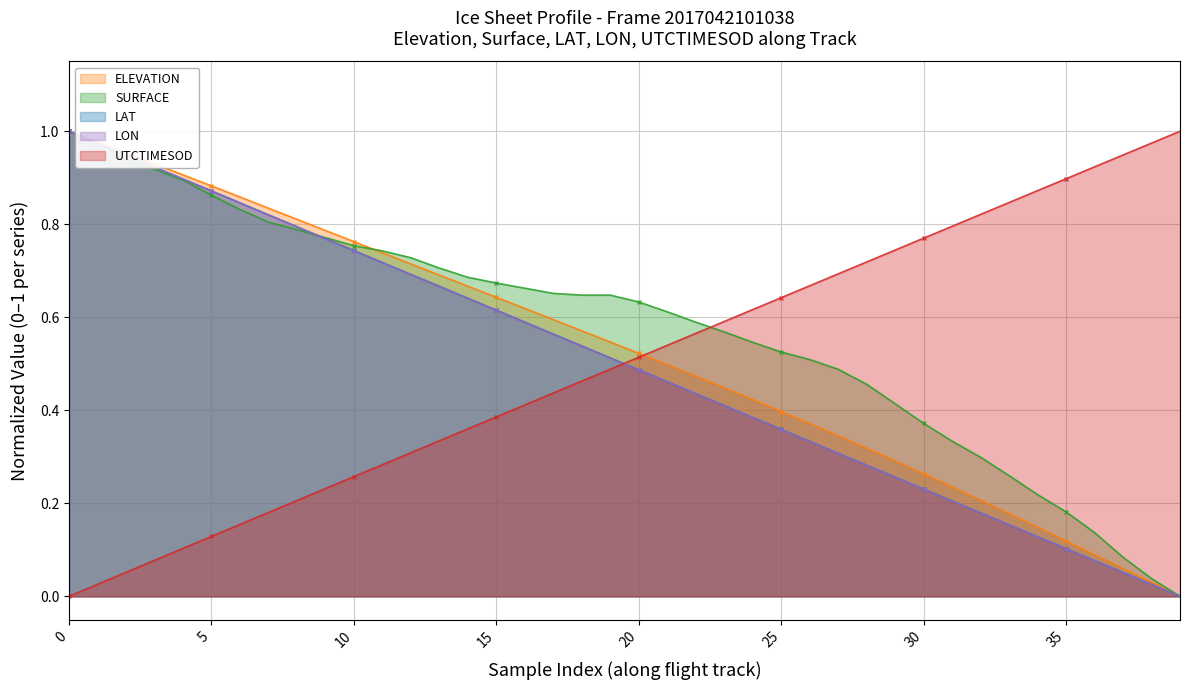

Rank the series at 14 from highest to lowest value.

SURFACE, ELEVATION, LAT, LON, UTCTIMESOD